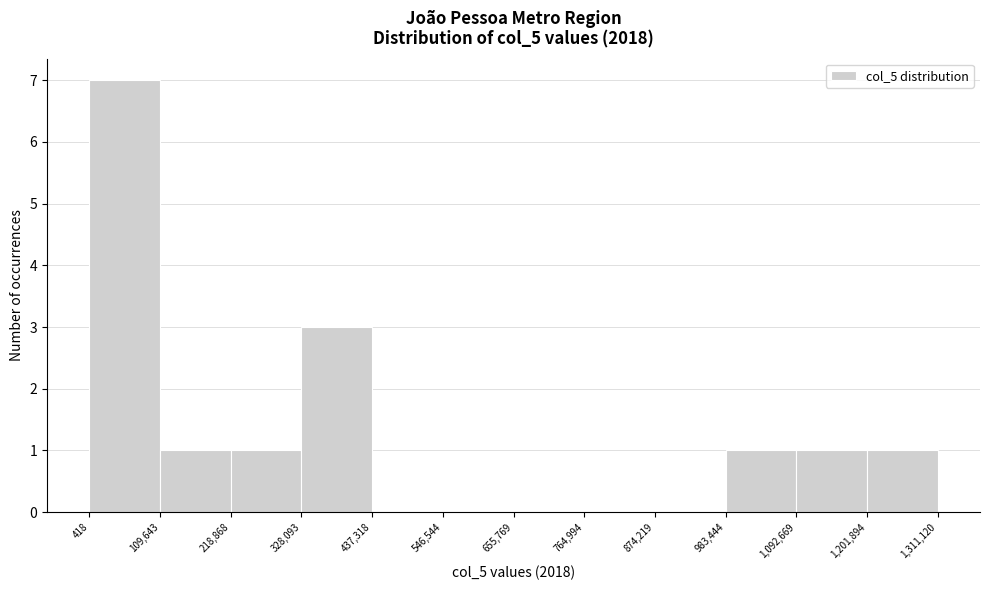

Reading left to right, list every bar in this chart as the range it spans on the x-axis followed by its height. The values are not printed on the chart, so give them approximately, as read against the axis.

418 to 109,643: 7
109,643 to 218,868: 1
218,868 to 328,093: 1
328,093 to 437,318: 3
437,318 to 546,544: 0
546,544 to 655,769: 0
655,769 to 764,994: 0
764,994 to 874,219: 0
874,219 to 983,444: 0
983,444 to 1,092,669: 1
1,092,669 to 1,201,894: 1
1,201,894 to 1,311,120: 1